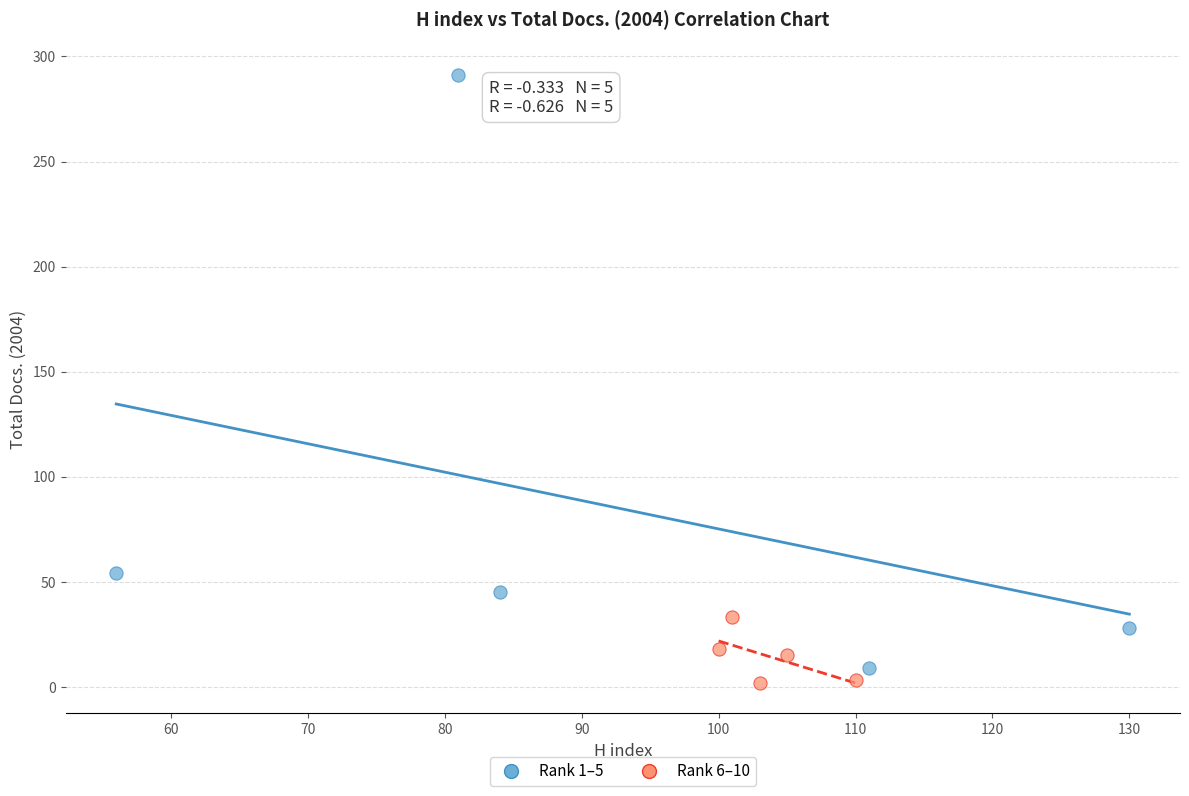

What are all the series names shown in the legend?

Rank 1–5, Rank 6–10